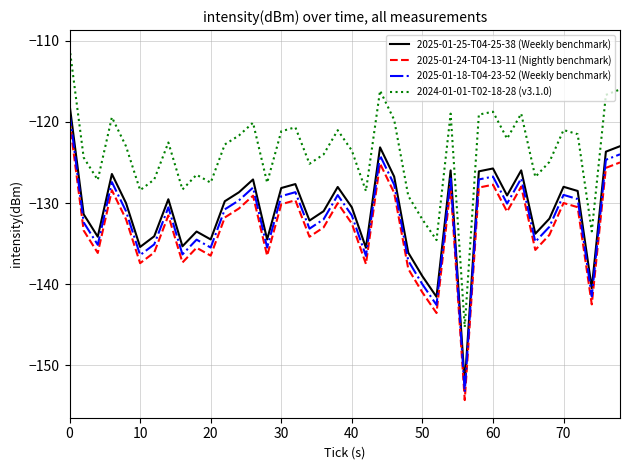

What is the maximum value shown in the chart?

-110.8